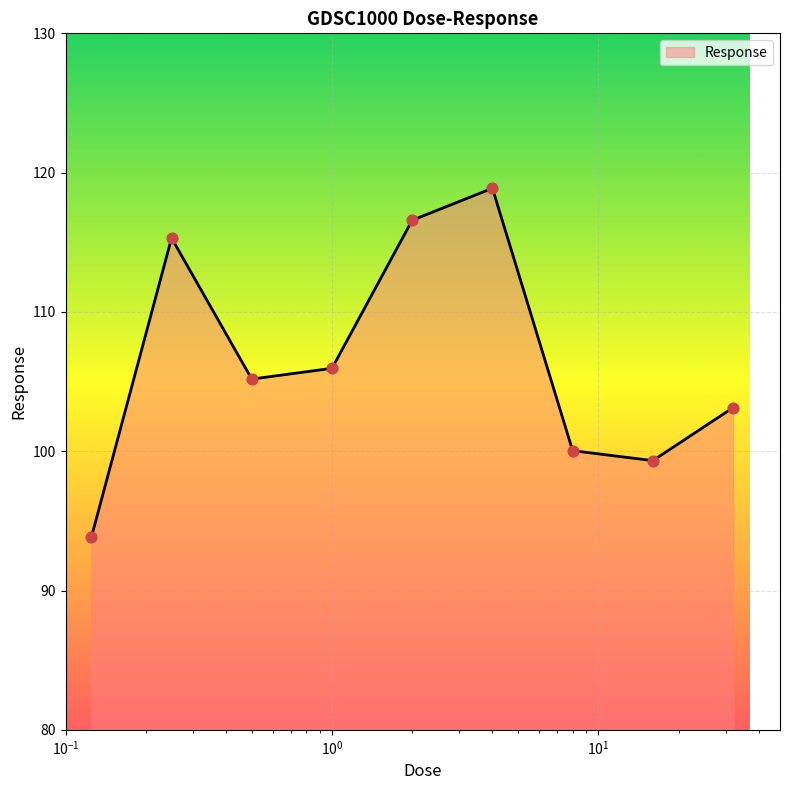

What is the greatest value displayed?

118.9